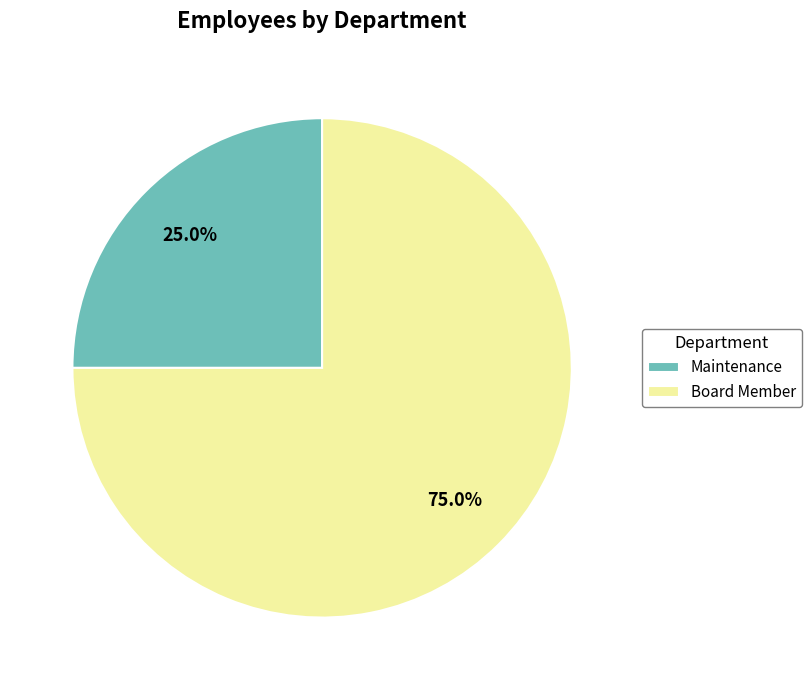

To the nearest percent, what percentage of the pie is Board Member?

75%